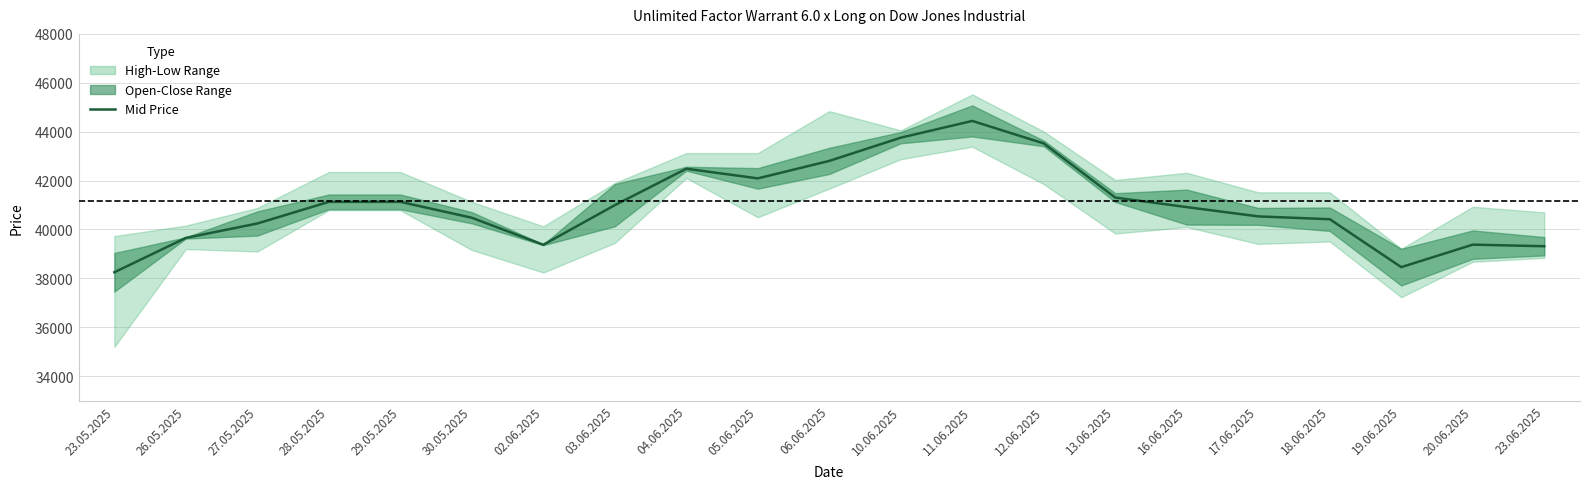

True or false: the data shows 60827 at 11.06.2025.

False